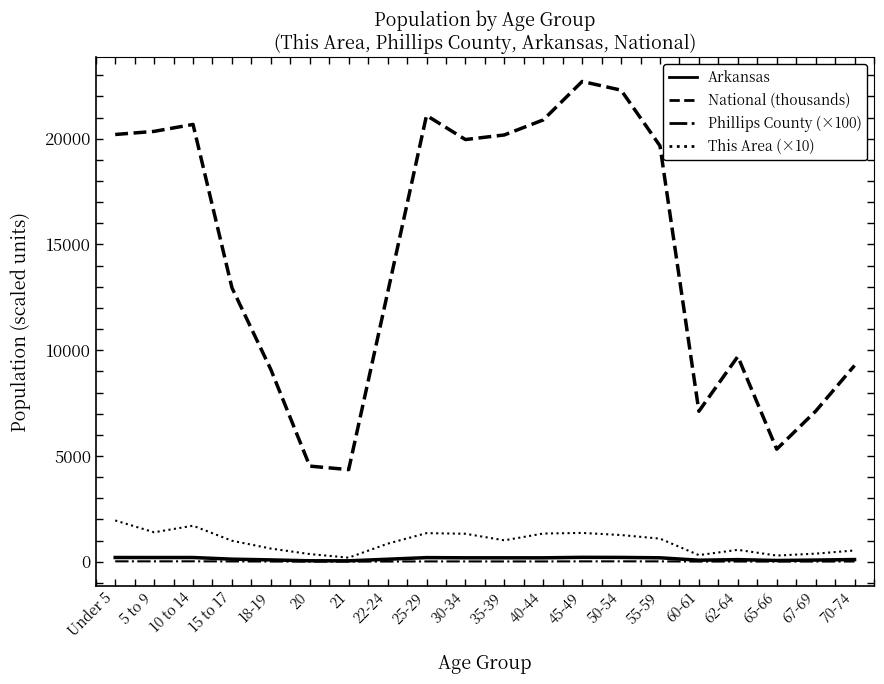

In Arkansas, how many points are higher than both neighbors (excluding endpoints)?

4